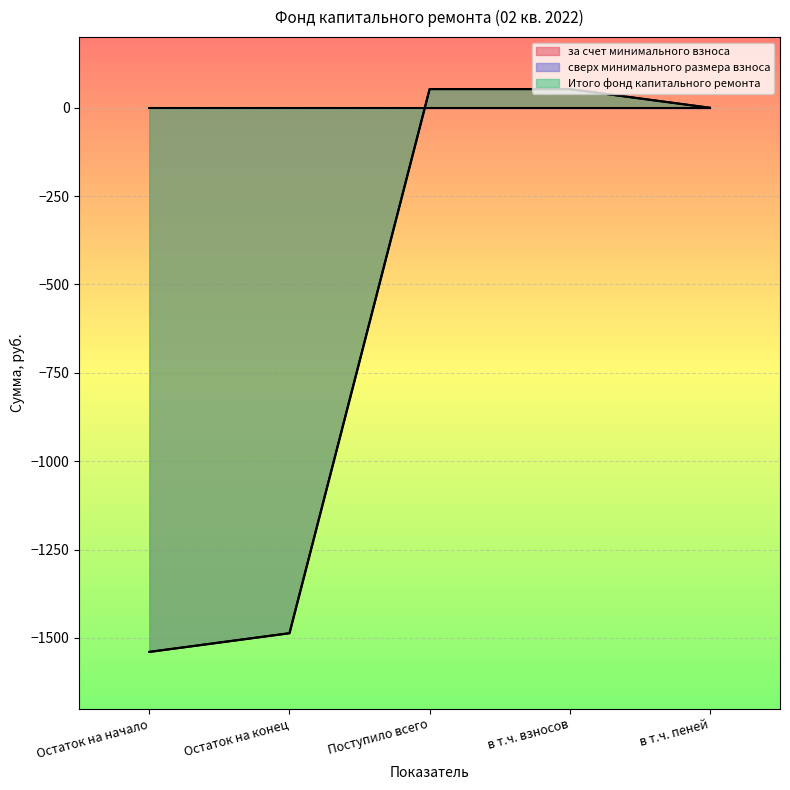

True or false: за счет минимального взноса and Итого фонд капитального ремонта cross at least once.

False